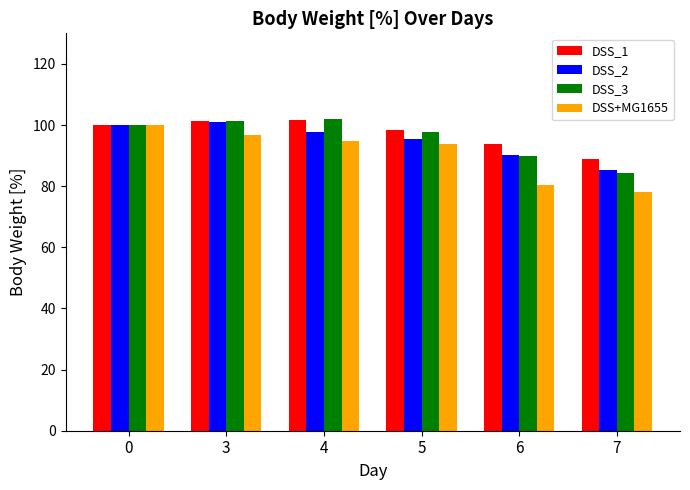

Which category has the lowest value in the DSS_1 series?

7